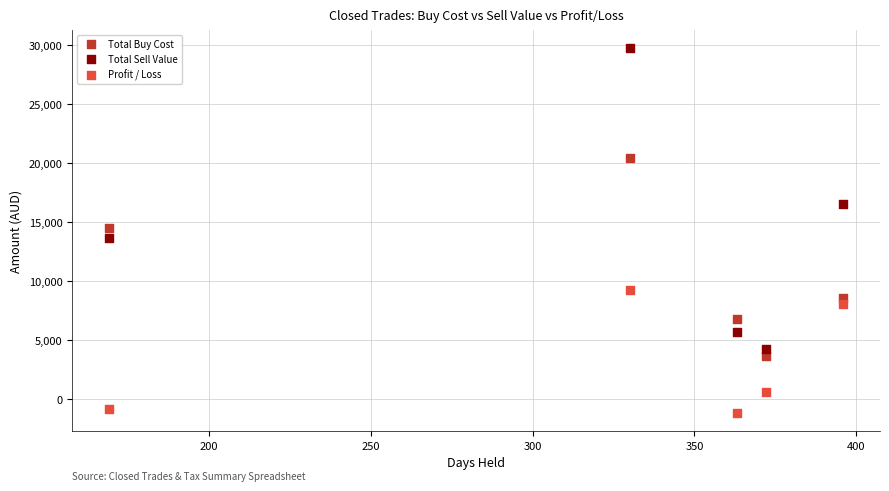

Which series reaches the minimum Y coordinate?

Profit / Loss